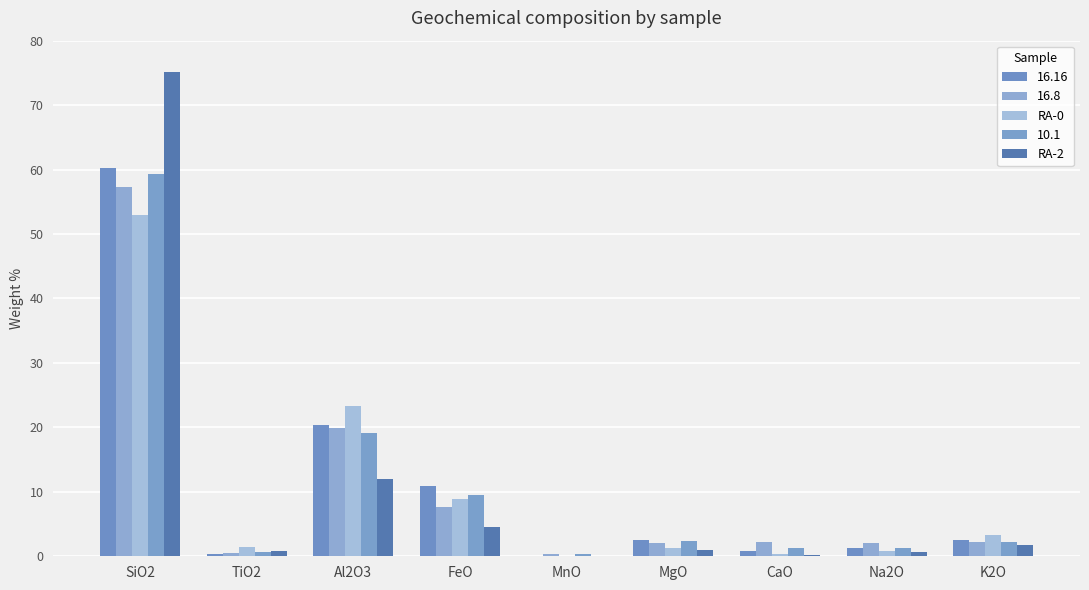

How many values in the 16.16 series exceed 2?

5